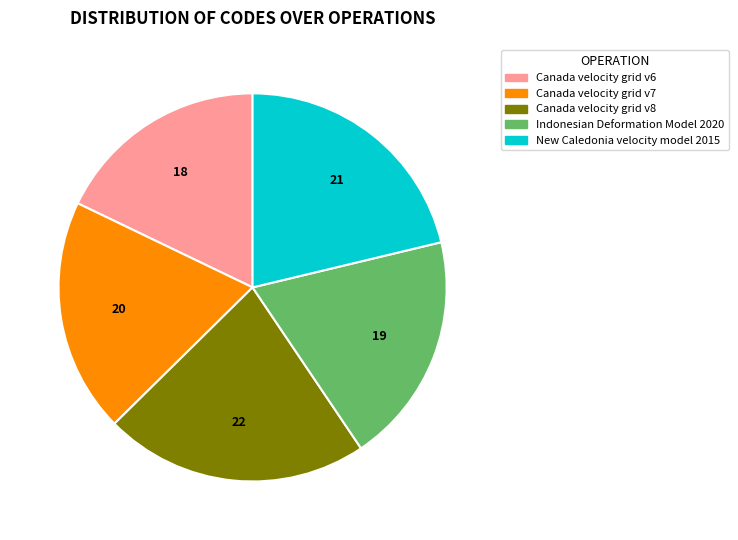

Does New Caledonia velocity model 2015 account for over 50% of the chart?

No